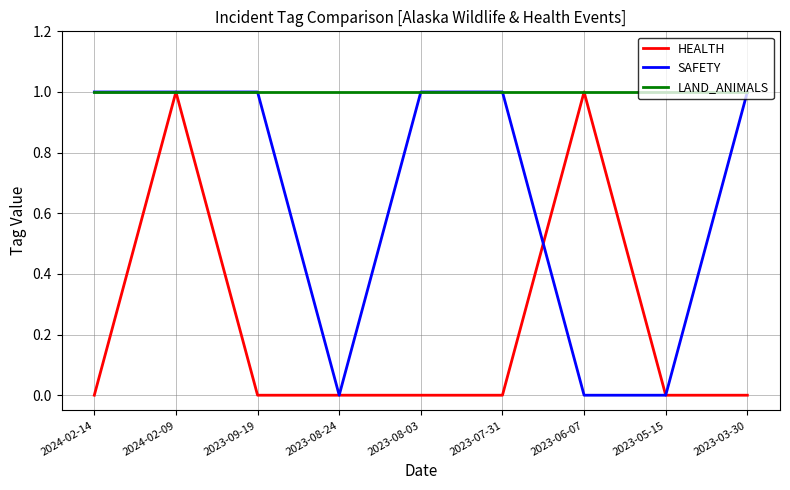

How many lines are shown in the chart?

3